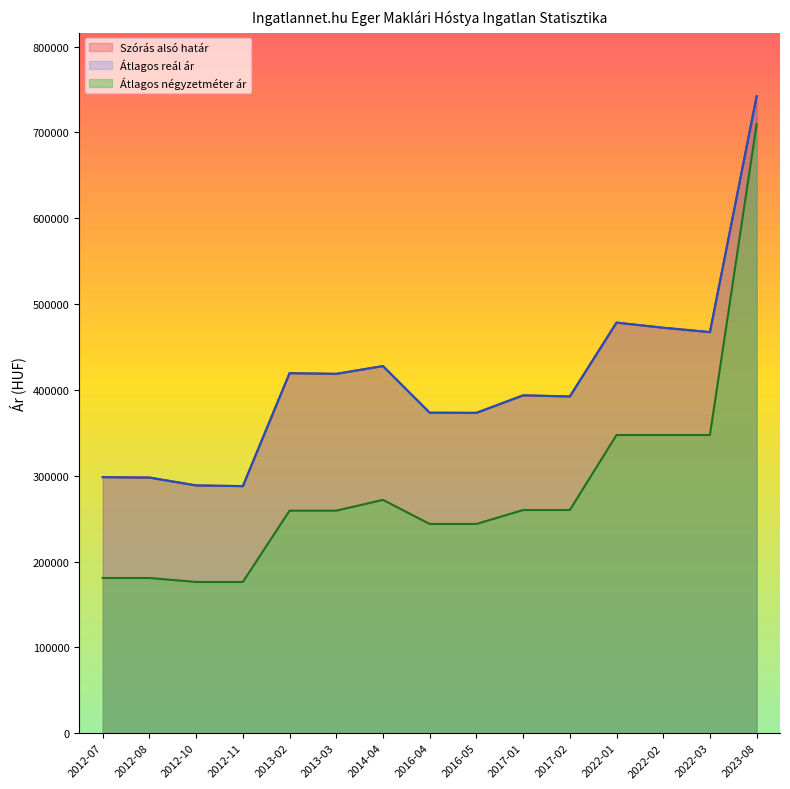

What is the value of the Szórás alsó határ point at the 10th from the left?

393635